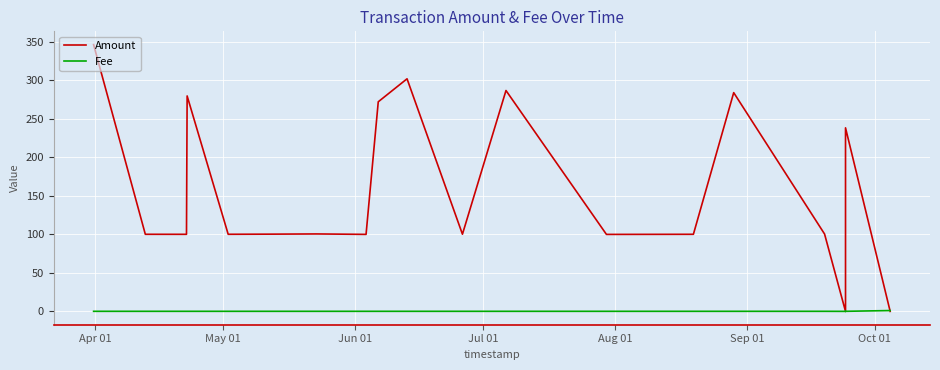

True or false: Amount has more than 1 interior local peaks.

True